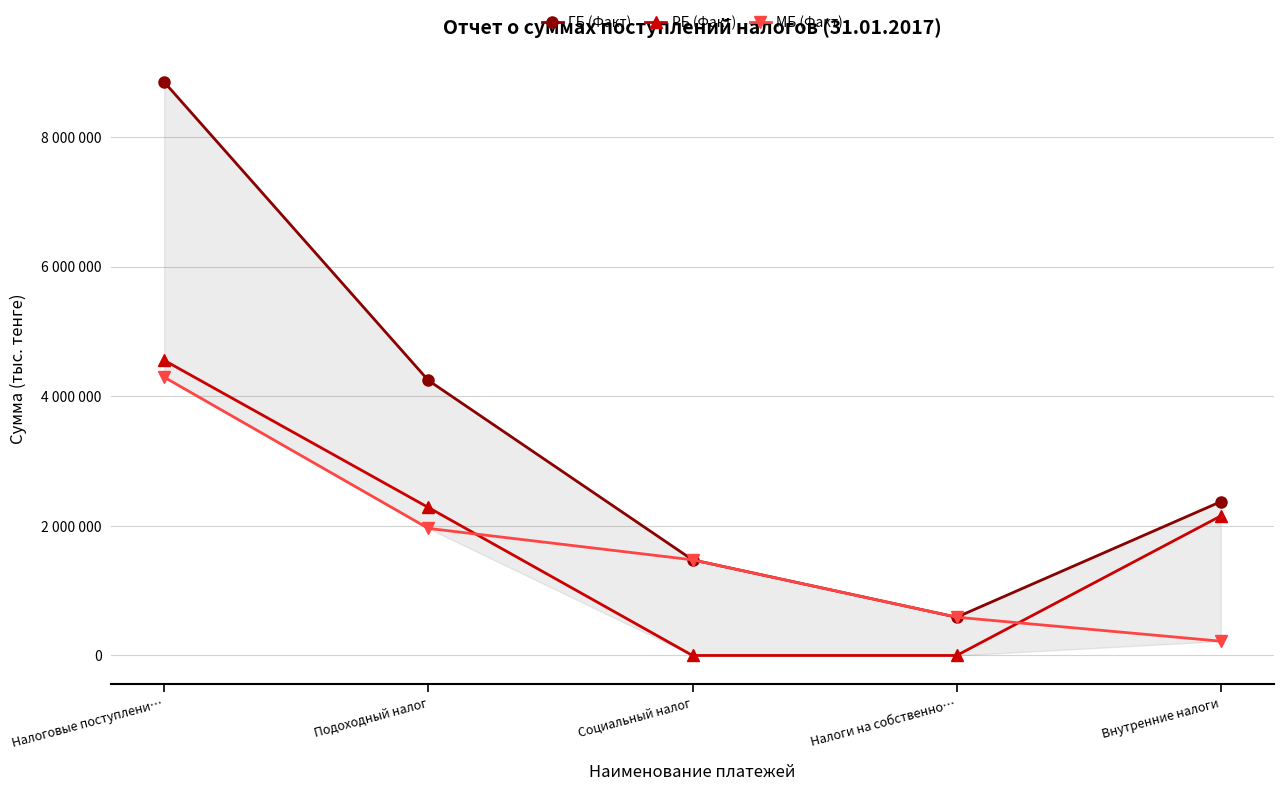

What is the label of the 5th point from the right?

Налоговые поступлени…